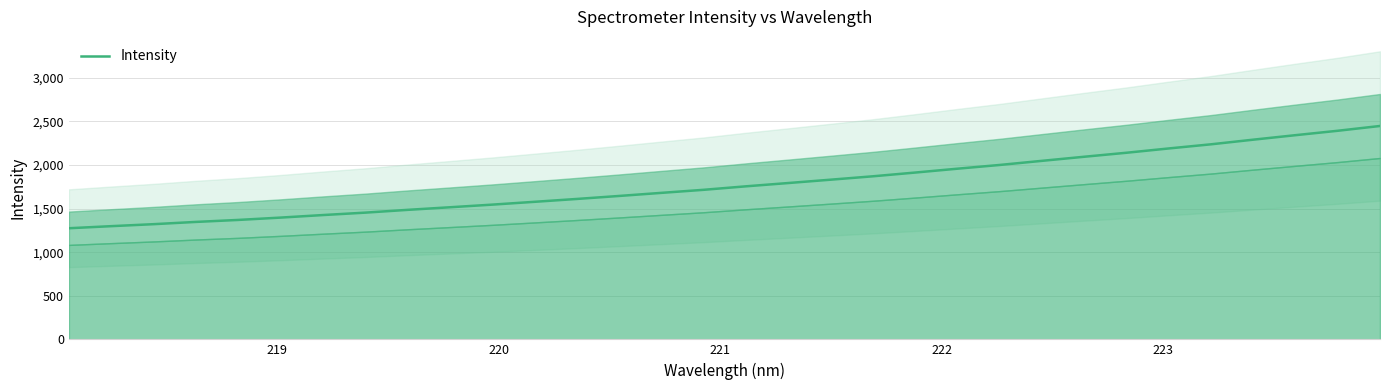

True or false: there are more than 1 points higher than both neighbors.

False